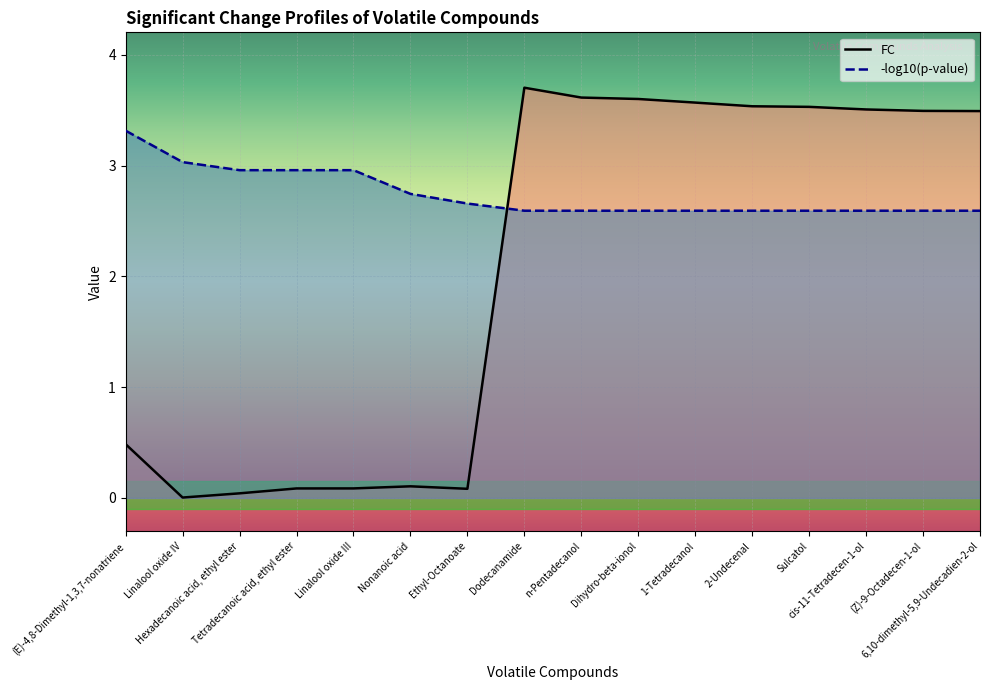

How many data points does each series have?

16